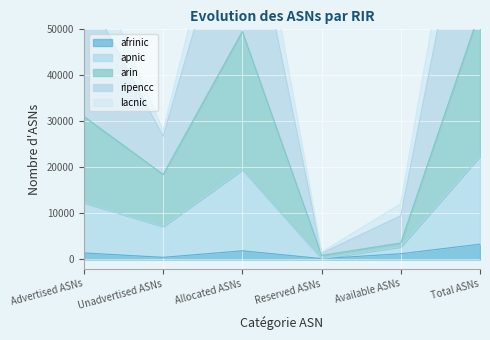

True or false: ripencc and afrinic cross at least once.

False